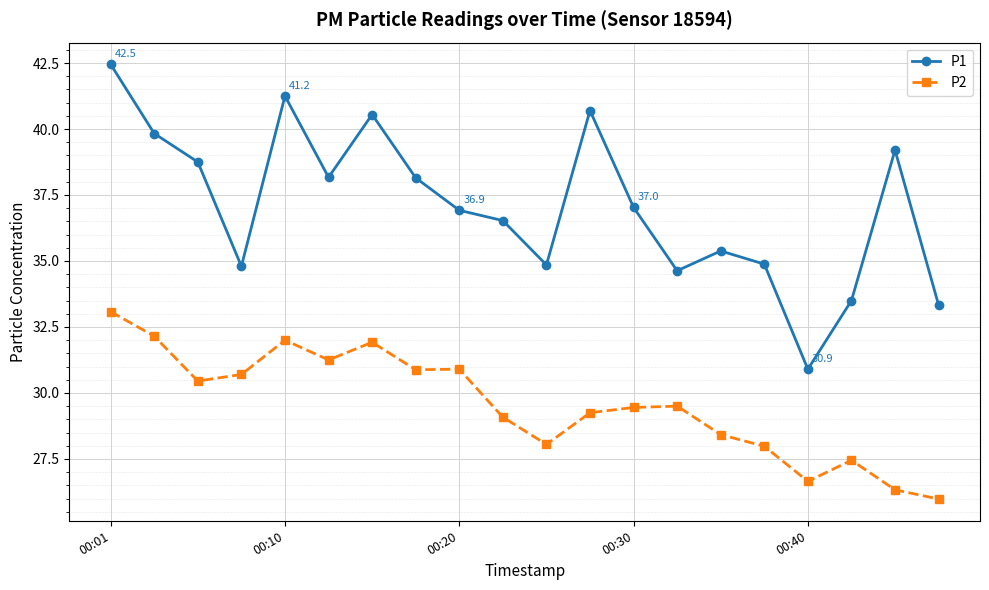

What is the lowest value of the P1 series?

30.9